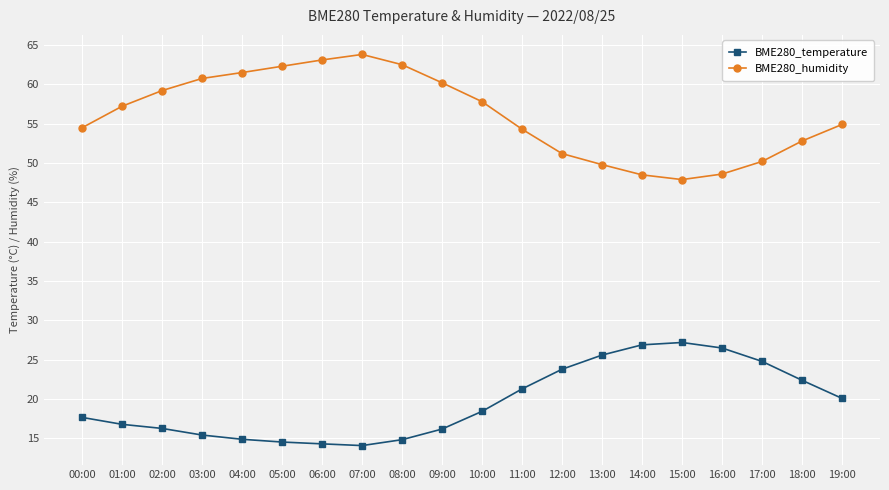

The BME280_humidity series shows 29.5 at 05:00. True or false?

False